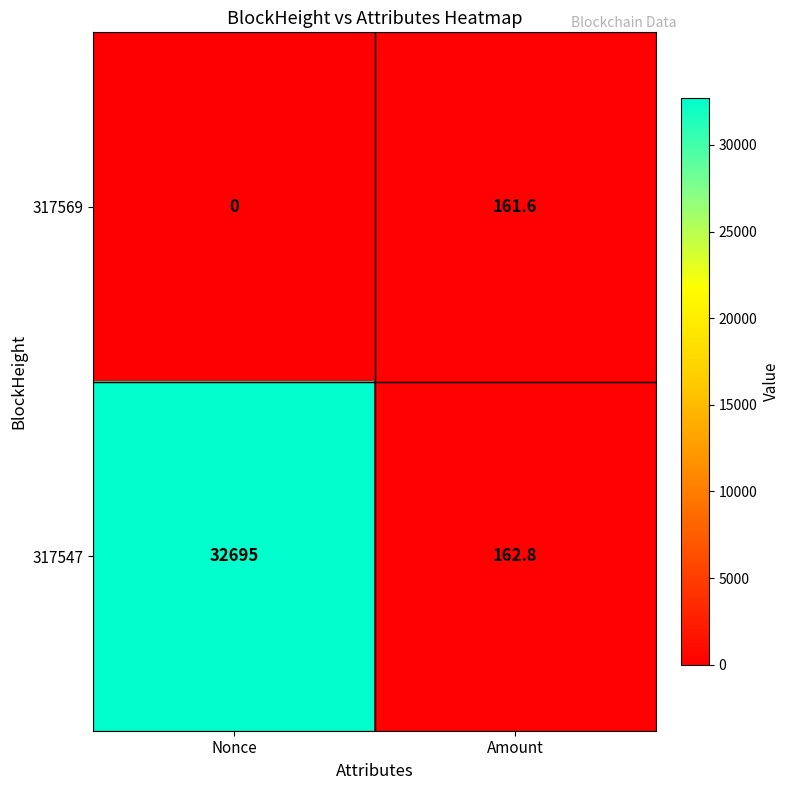

Which series has the largest total across all categories?

317547